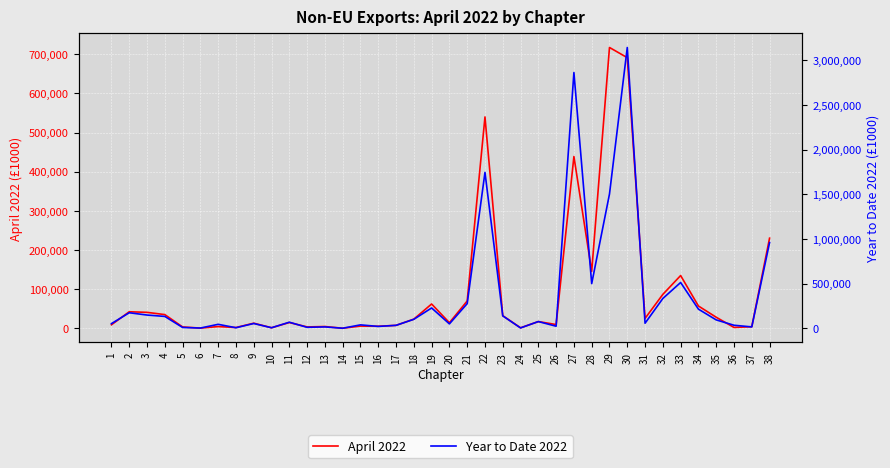

True or false: Year to Date 2022 and April 2022 intersect in this chart.

False